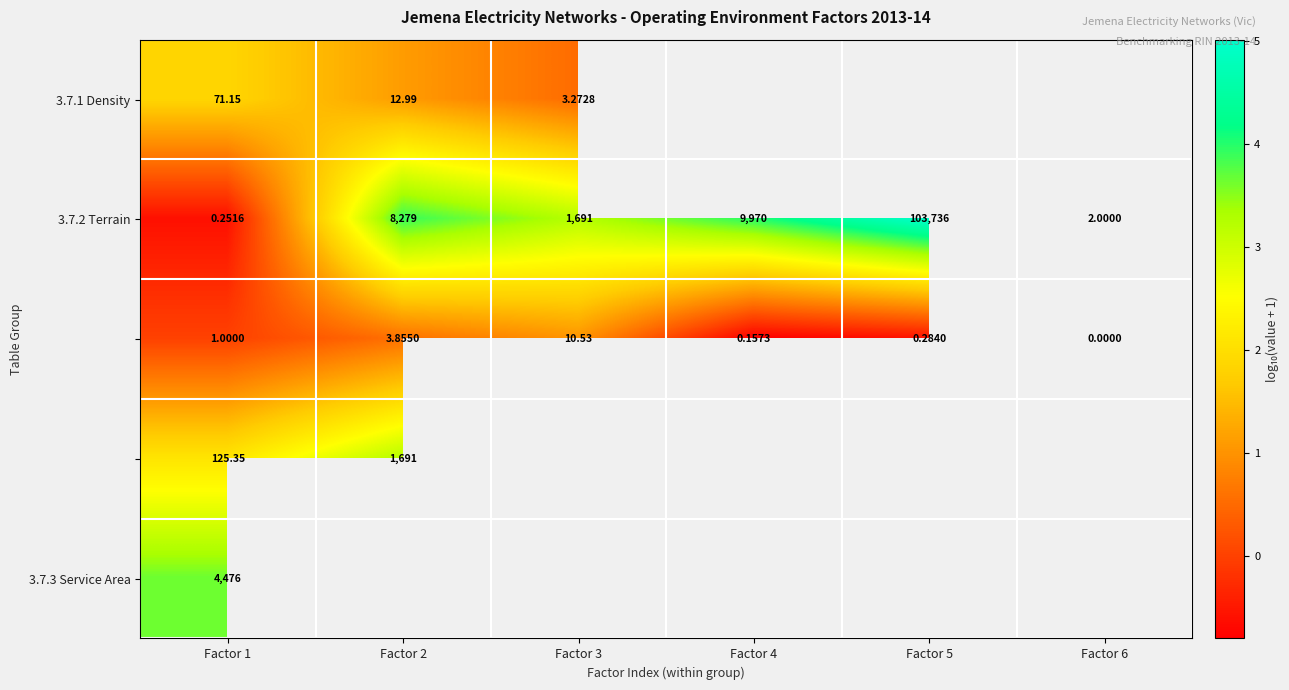

Is the value of 3.7.1 Density at Factor 3 greater than the value of 3.7.2 Terrain at Factor 3?

No